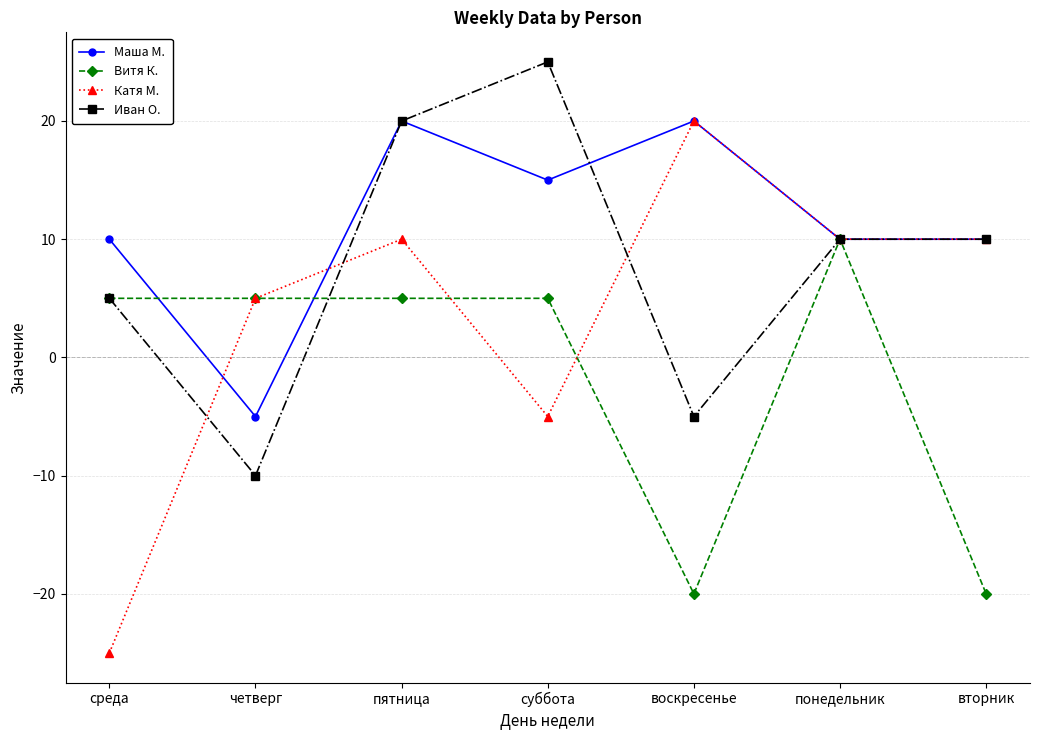

What is the sum of all Витя К. values?

-10